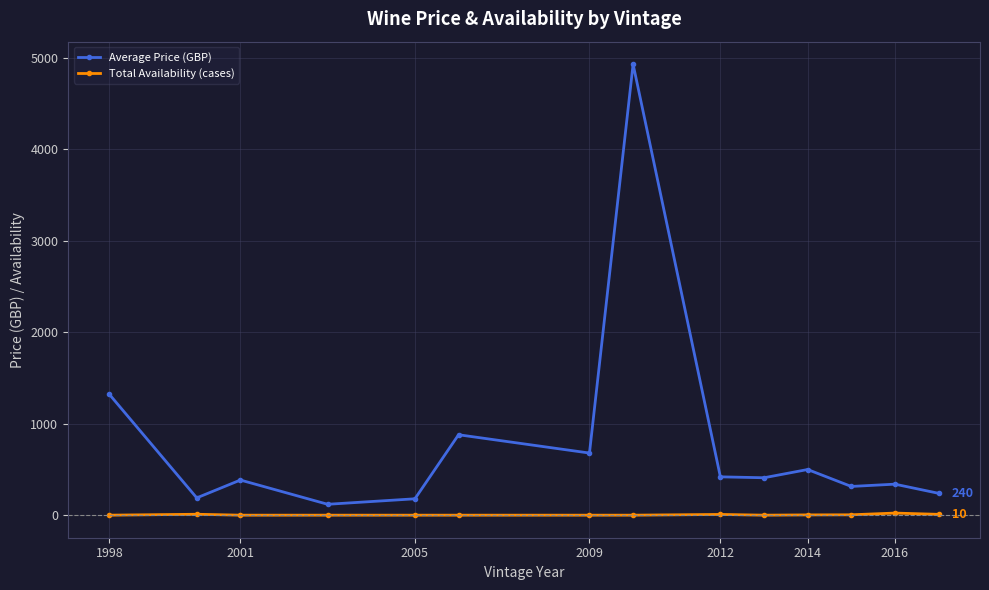

What is the maximum value shown in the chart?

4930